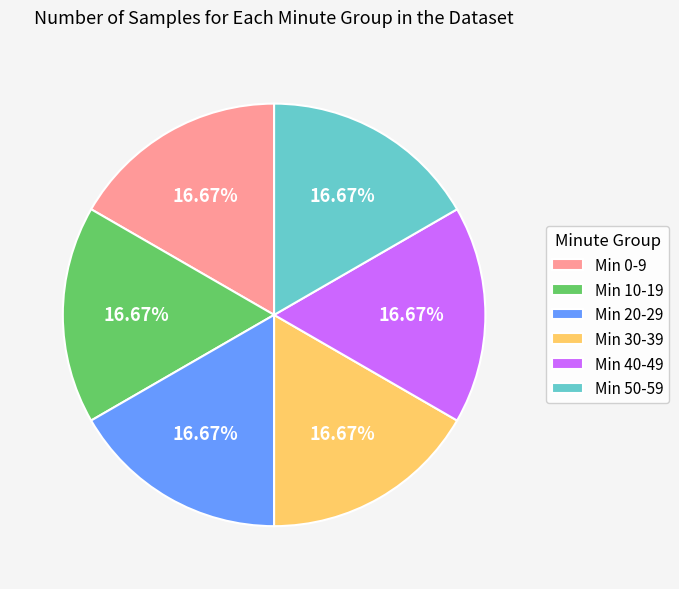

Do Min 40-49 and Min 30-39 together represent more than half of the pie?

No